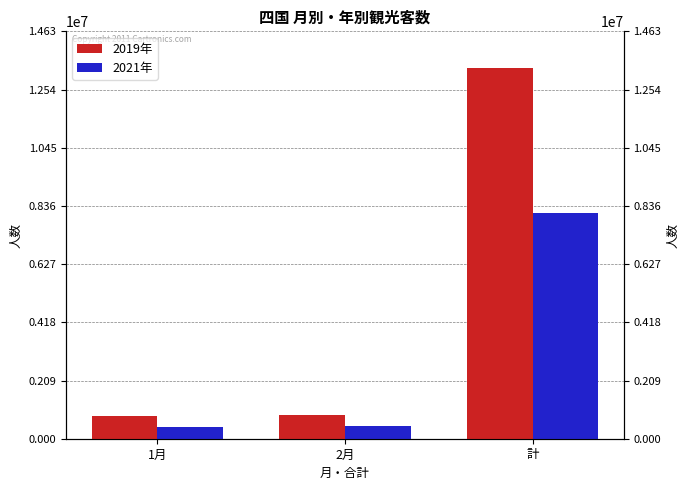

Rank the series at 1月 from lowest to highest value.

2021年, 2019年